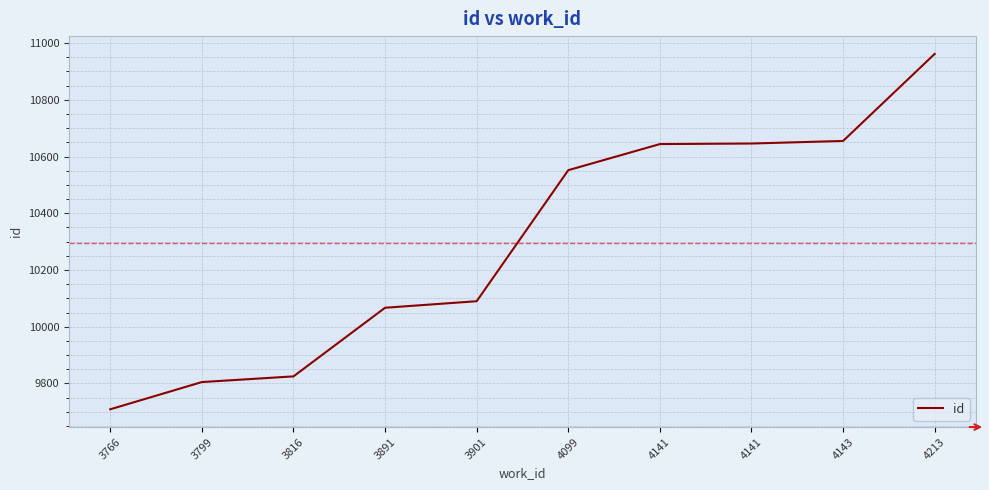

Reading left to right, list all the values displayed in this chart.

3766=9709	3799=9805	3816=9825	3891=10067	3901=10090	4099=10552	4141=10644	4141=10646	4143=10655	4213=10962